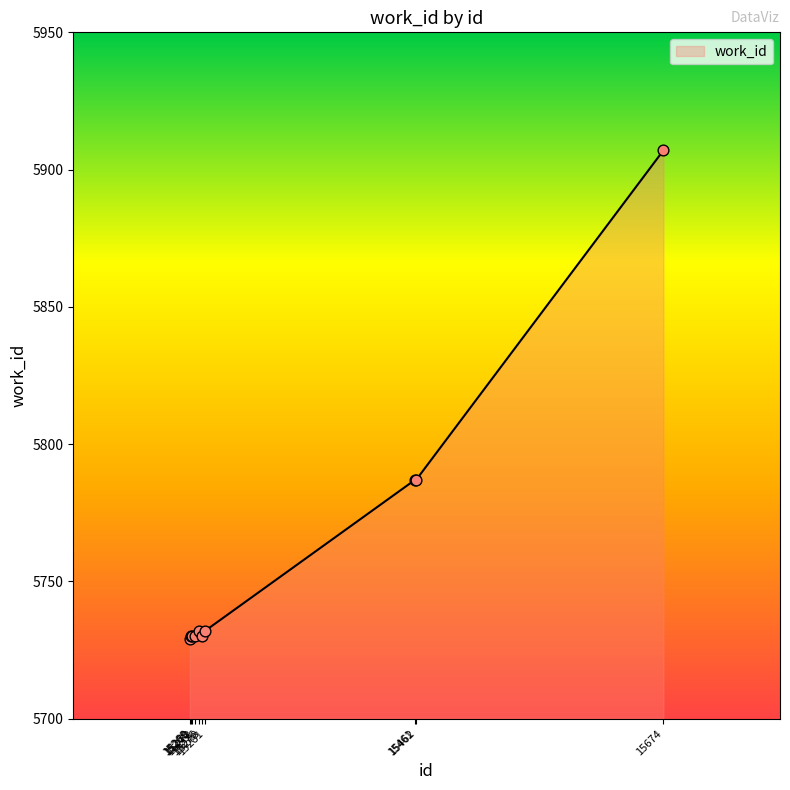

Approximately how many times larger is the value at 15268 compared to 15461?

1.0